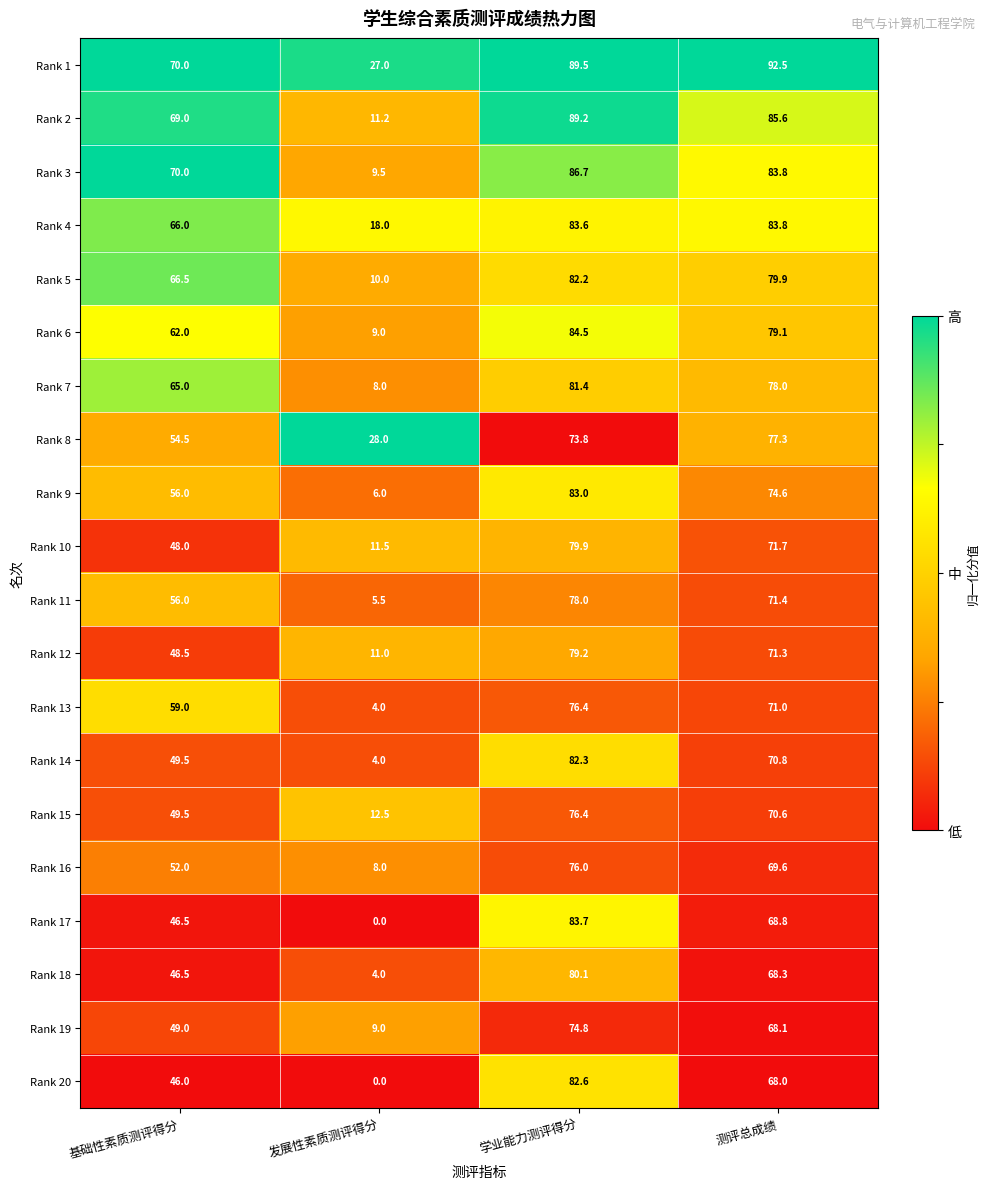

True or false: Rank 14 has a value of 82.3 at 学业能力测评得分.

True